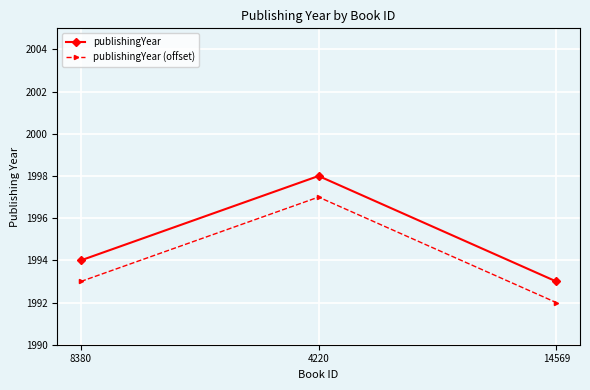

What is the sum of the publishingYear (offset) values at 4220 and 14569?

3989